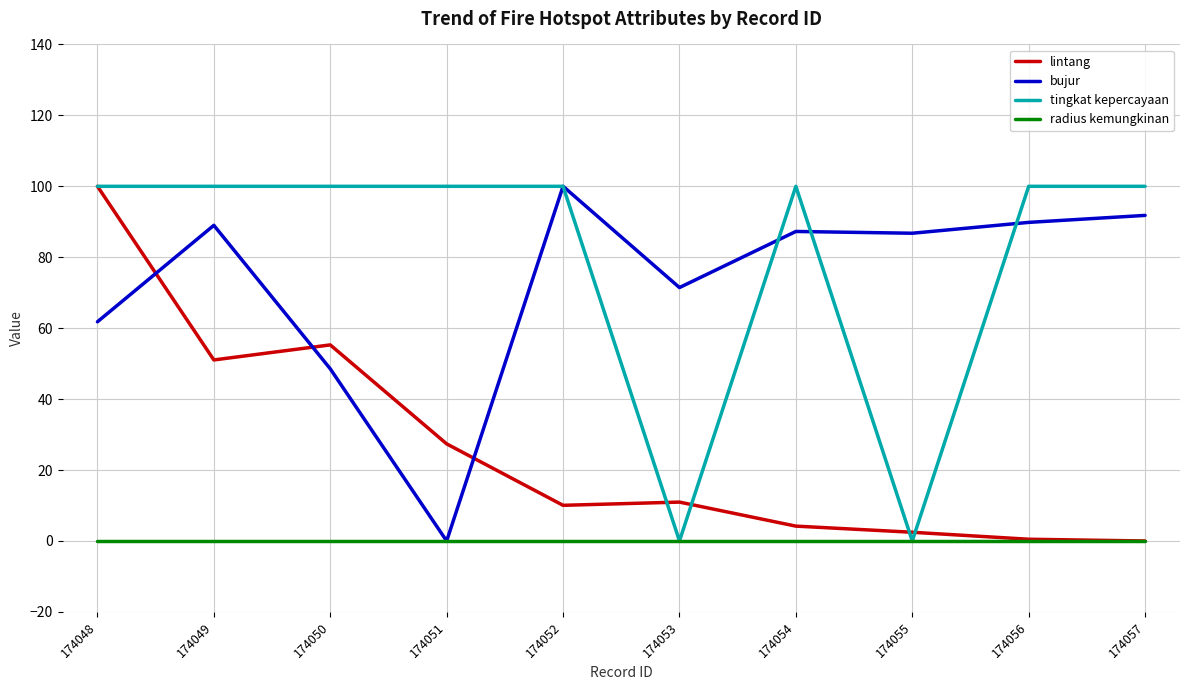

Where does the bujur series first go above 87?

174049